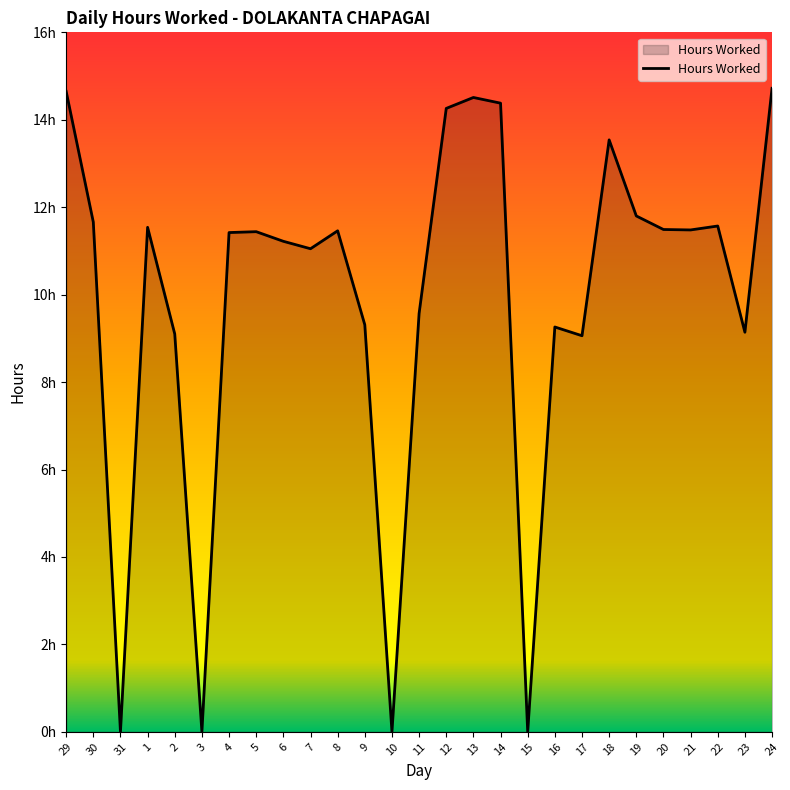

What is the change in value from 30 to 3?

-11.7